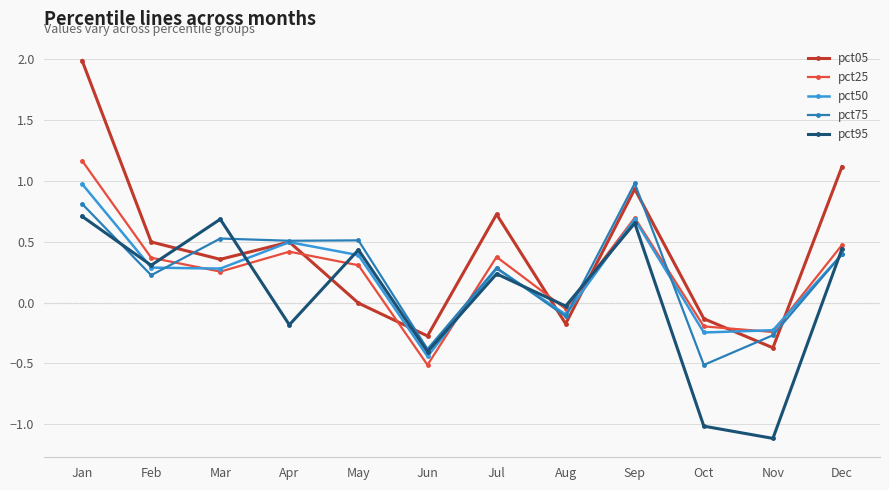

Which series ends up on top after the final intersection of pct50 and pct25?

pct25